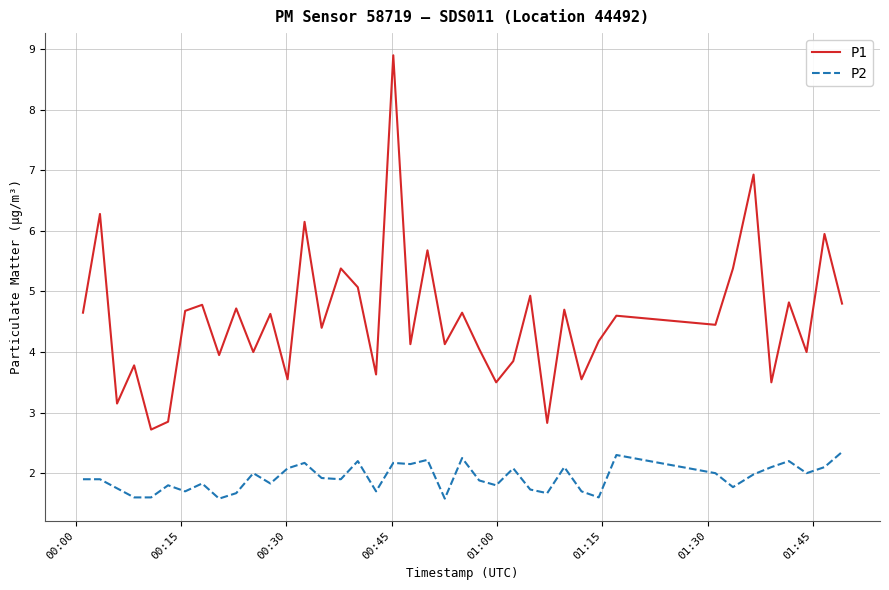

What are all the series names shown in the legend?

P1, P2